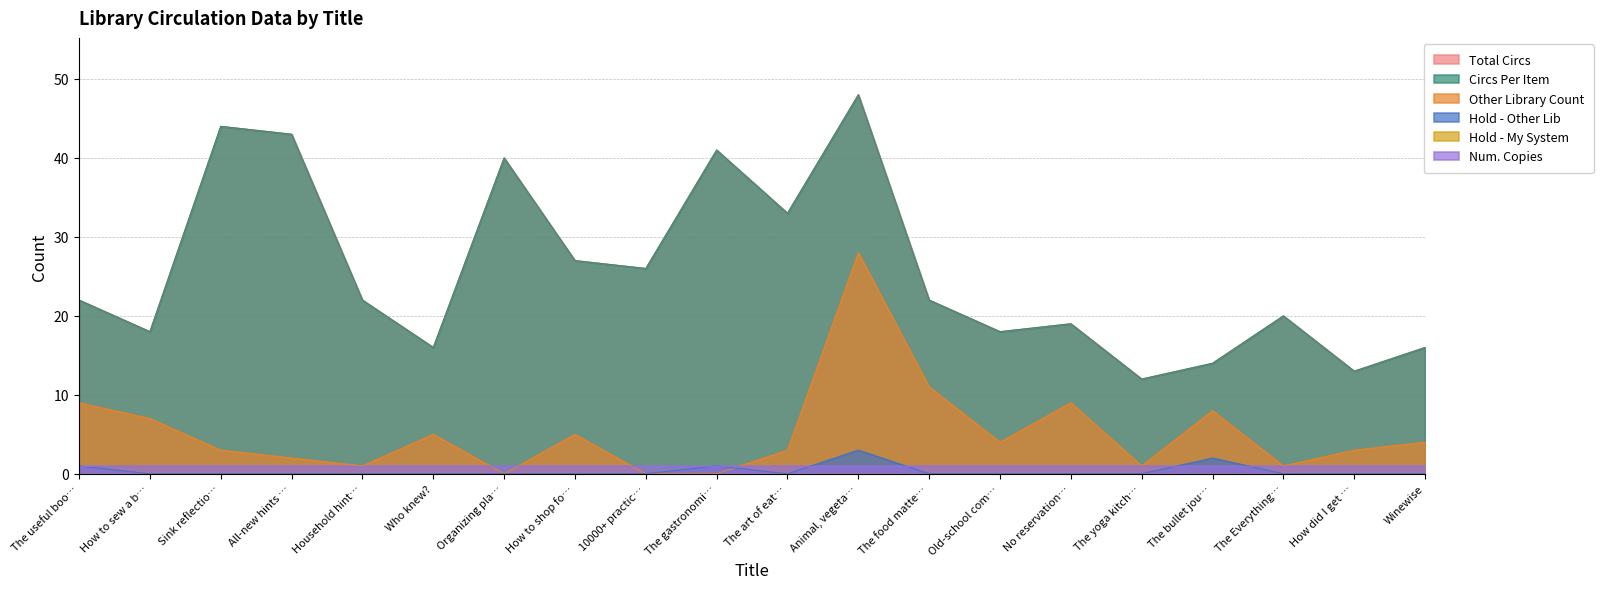

Does the chart have visible grid lines?

Yes